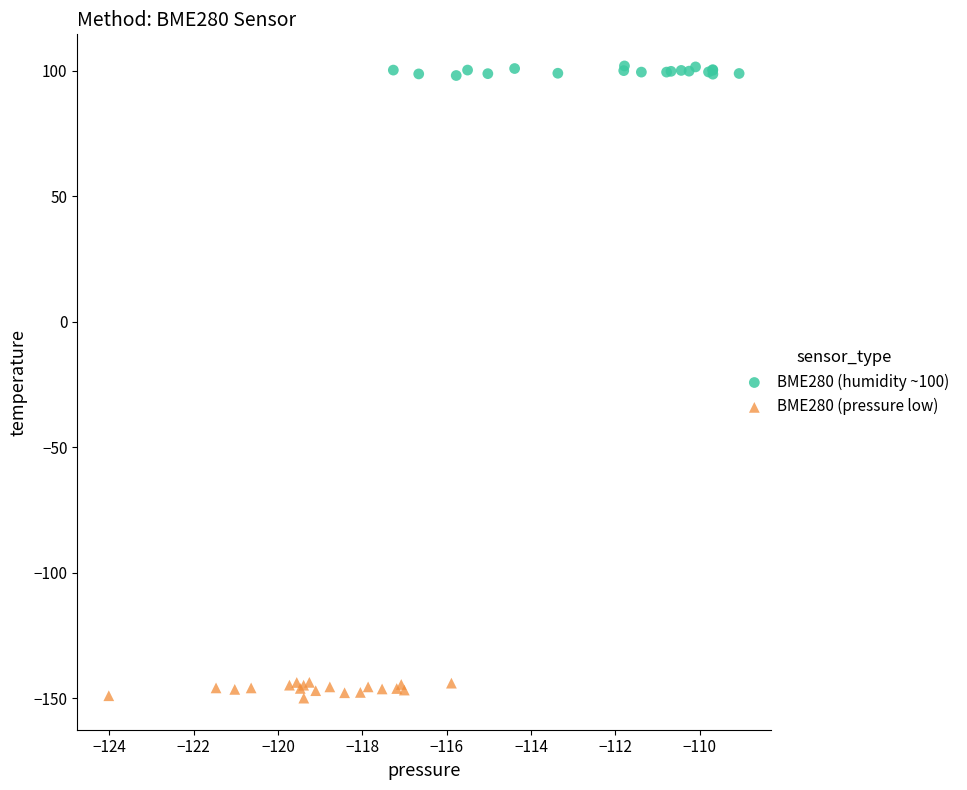

Which series contains the highest Y value?

BME280 (humidity ~100)